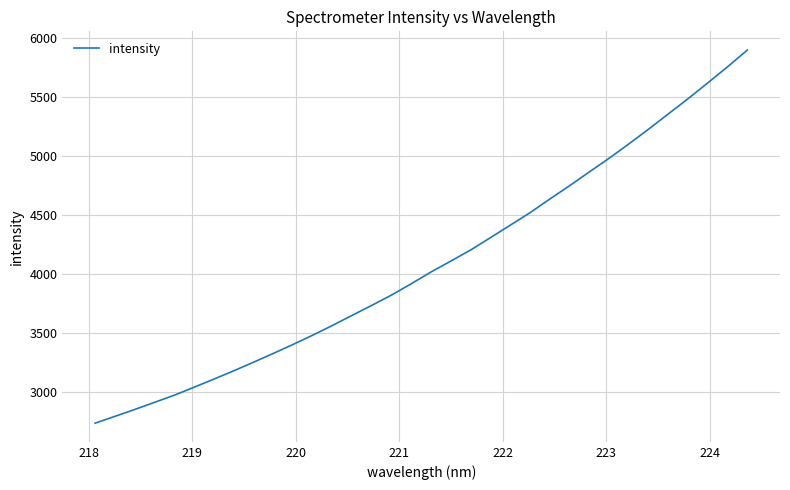

How many lines are shown in the chart?

1